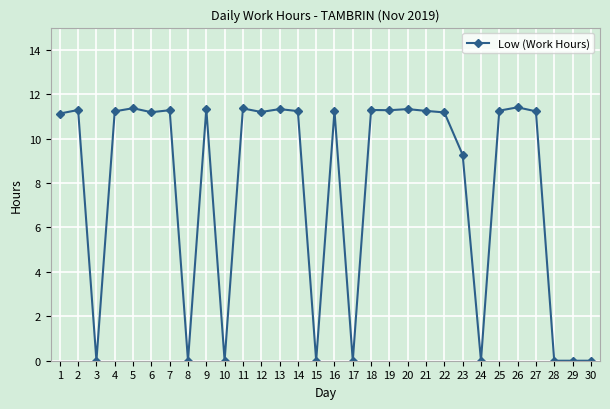

True or false: the data shows 11.2 at 22.

True